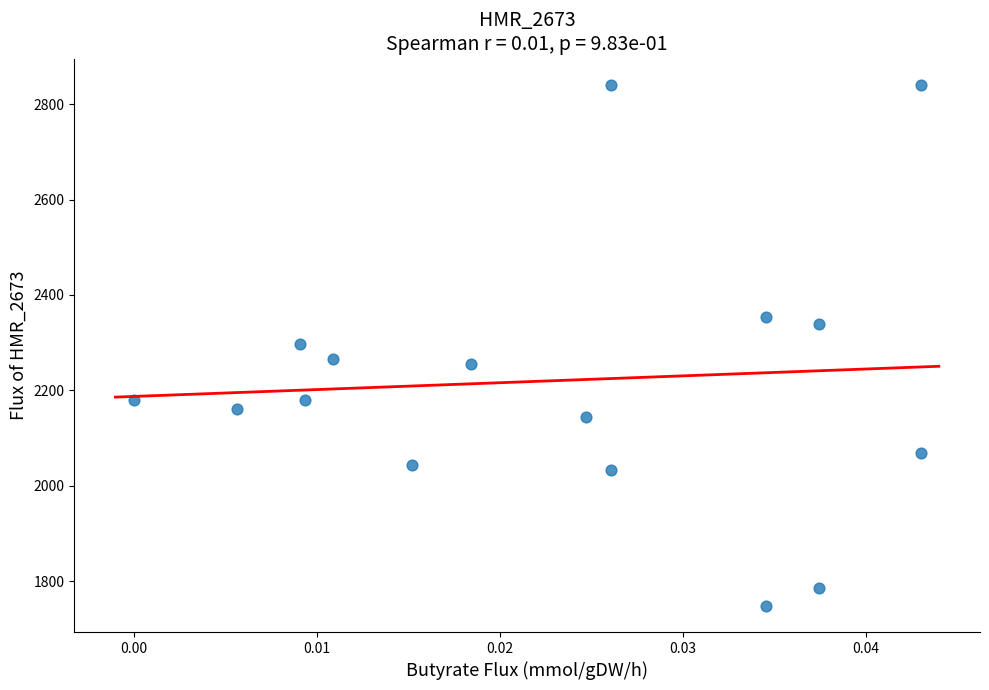

What is the range of Y values (max minus min)?

1093